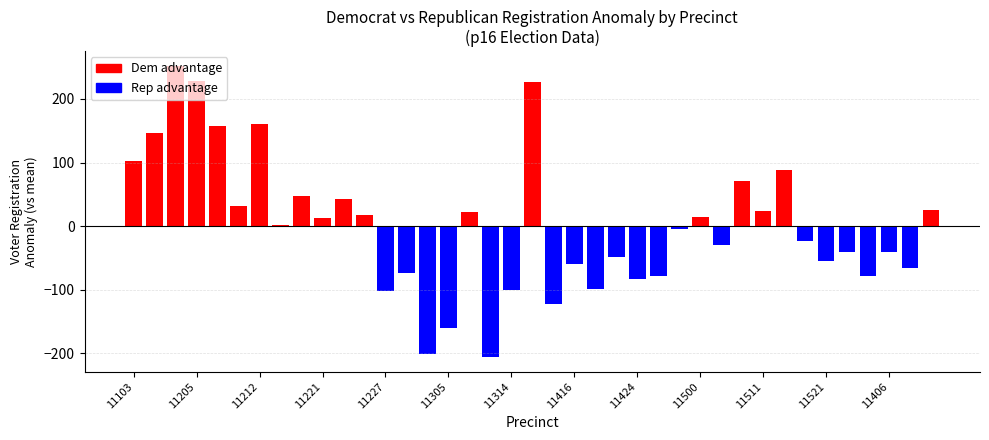

What is the maximum value shown in the chart?

252.1